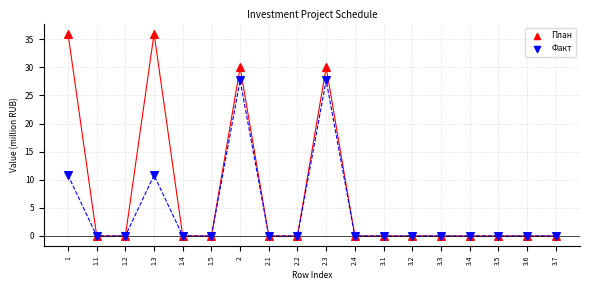

What are all the series names shown in the legend?

План, Факт